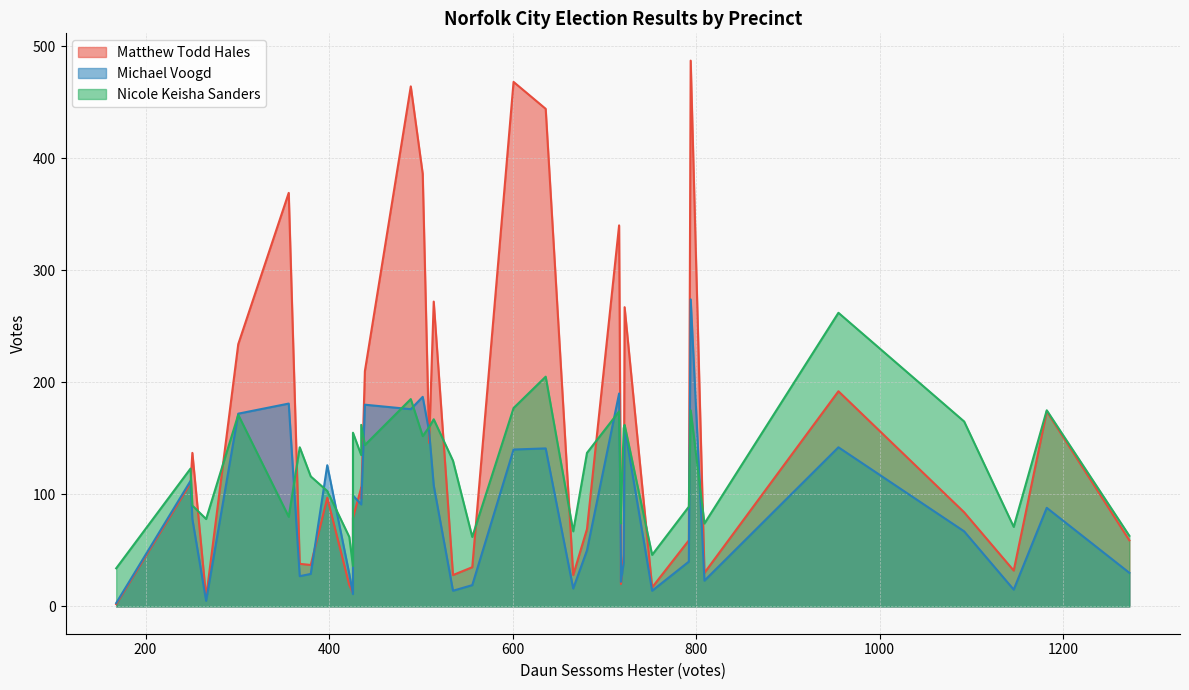

What is the total value across all series at 21?

182